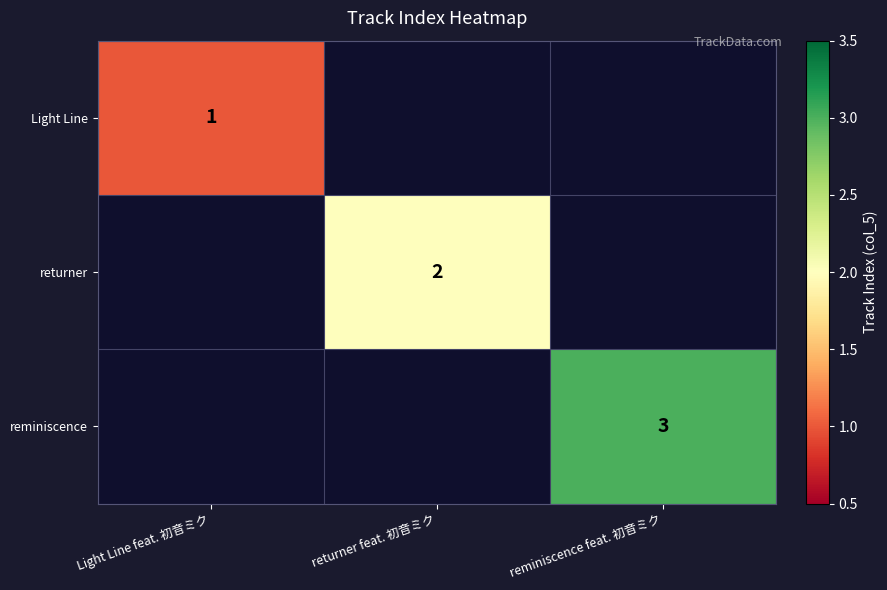

What is the greatest value displayed?

3.0